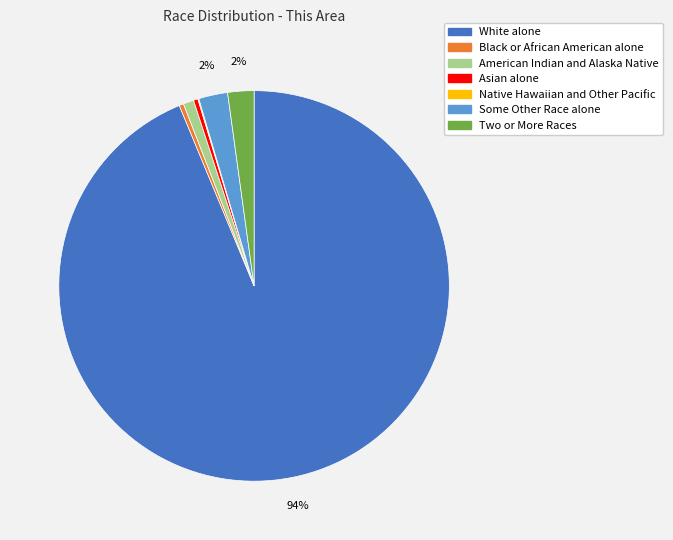

The American Indian and Alaska Native slice represents 1% of the pie. True or false?

True